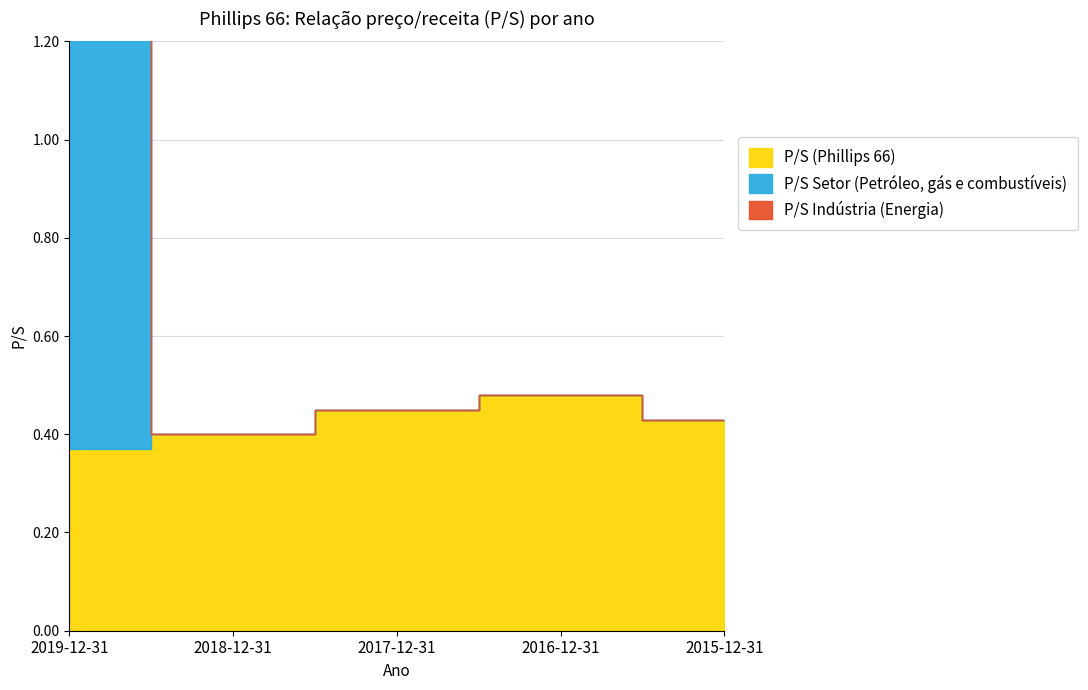

What is the label of the 2nd point from the right?

2016-12-31